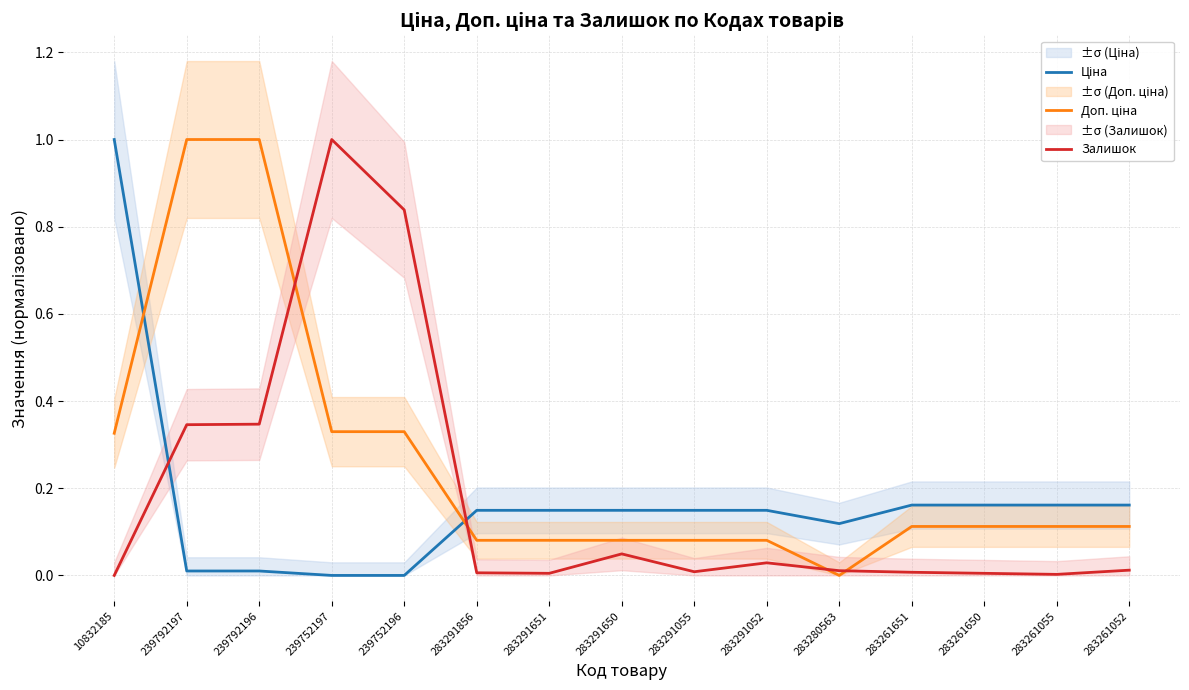

At 283261055, list the series in order from smallest to largest.

Залишок, Доп. ціна, Ціна